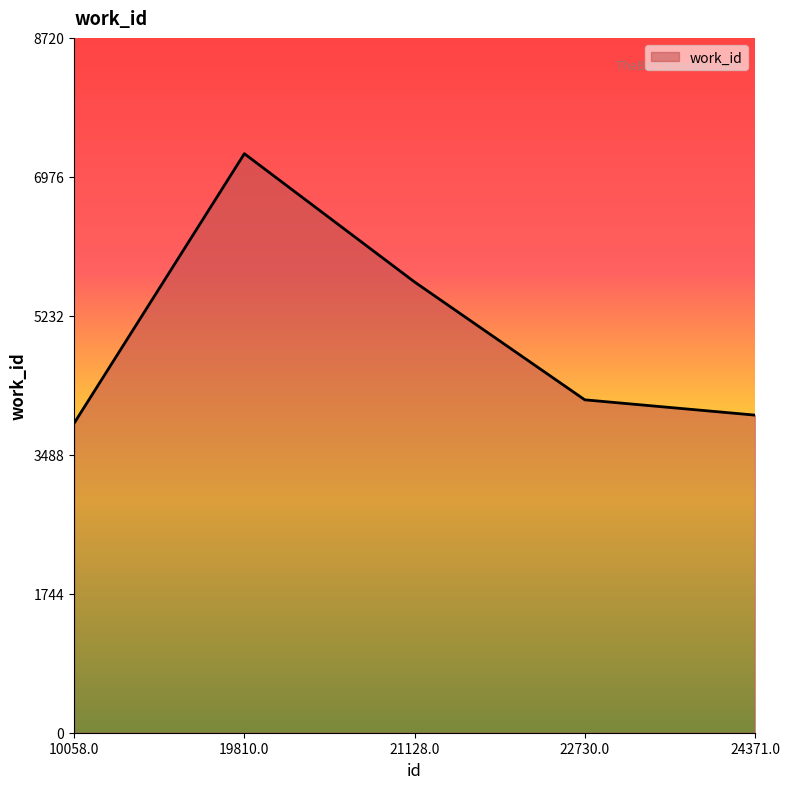

How many lines are shown in the chart?

1